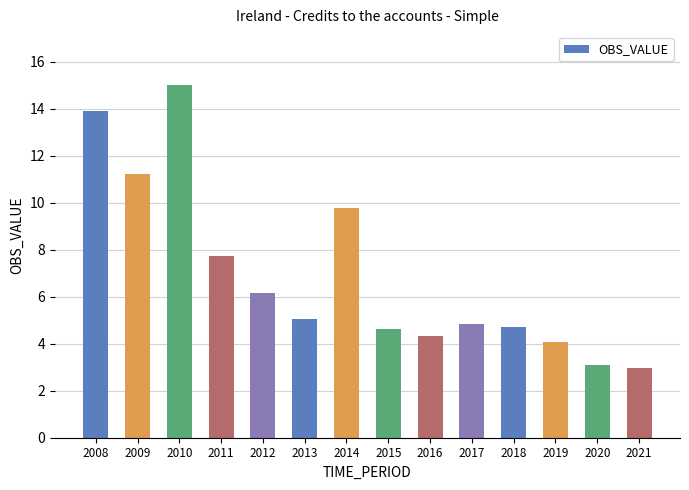

Between 2009 and 2019, which is larger?

2009